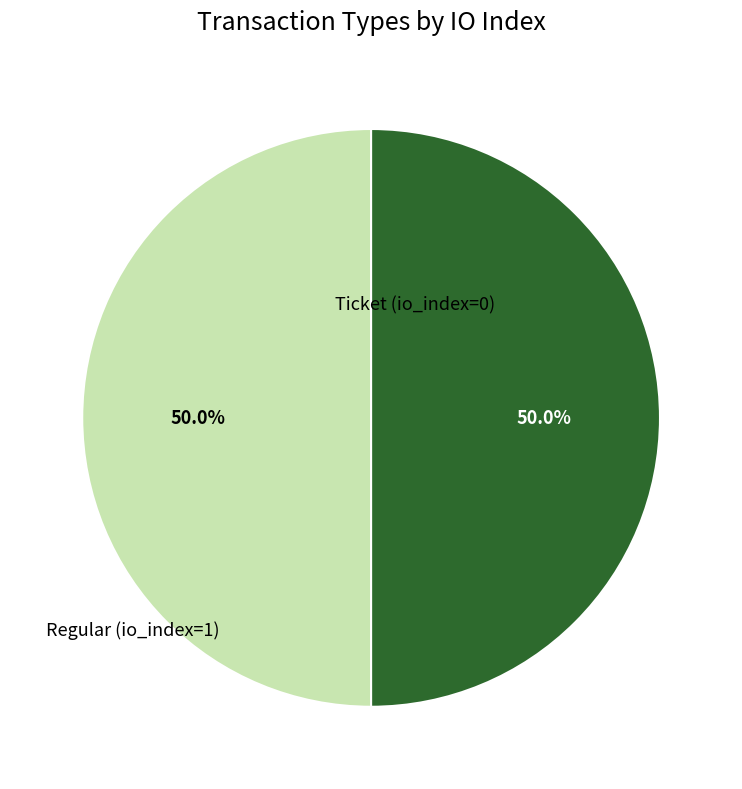

How many slices are in this pie chart?

2